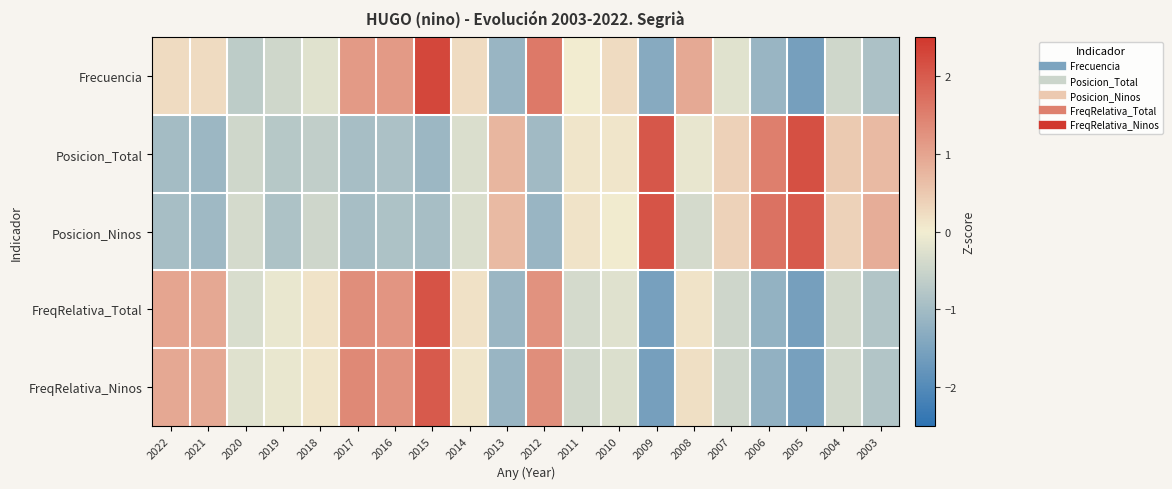

What is the spread (max minus min) of values at 2022?

2.0